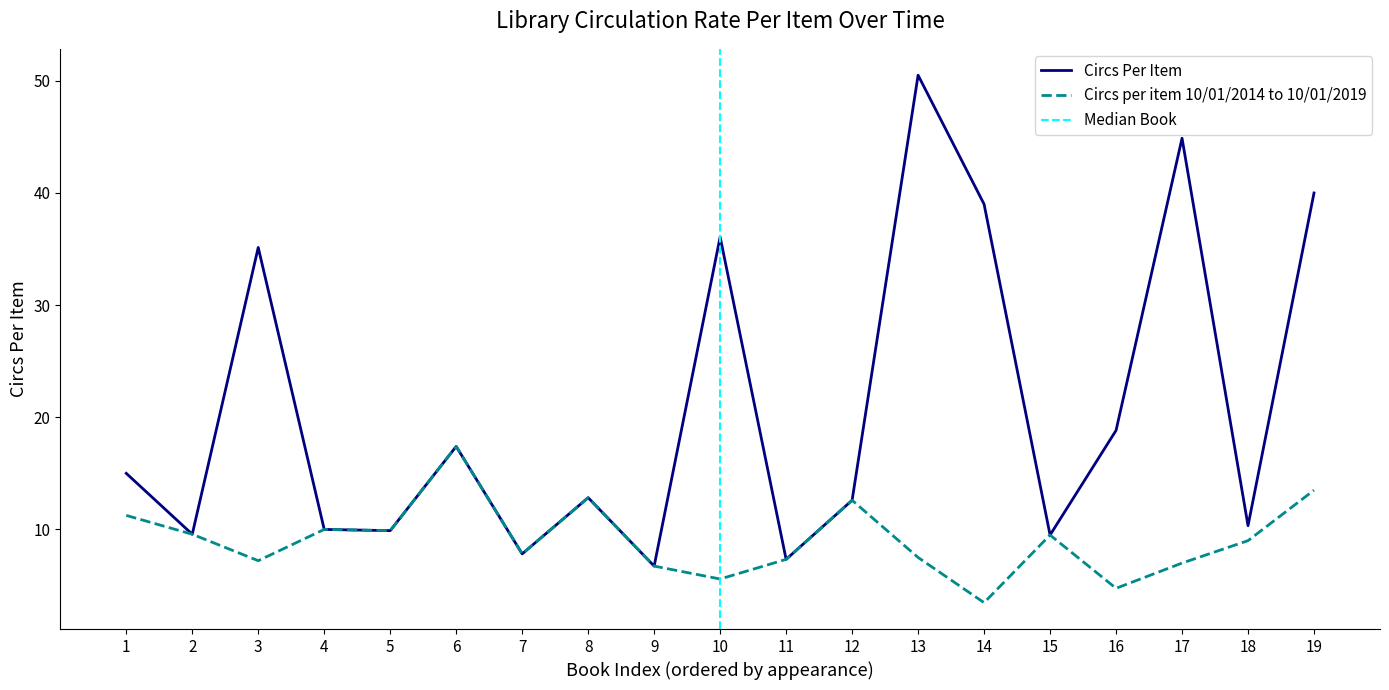

The value of Circs per item 10/01/2014 to 10/01/2019 at 2 is 16.5. True or false?

False